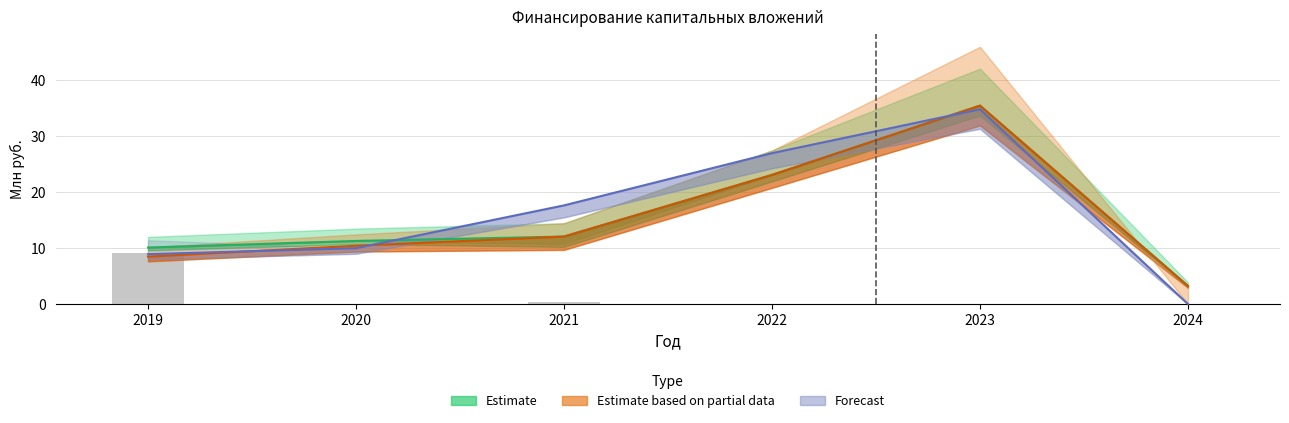

Which label corresponds to the largest value in the chart?

2023